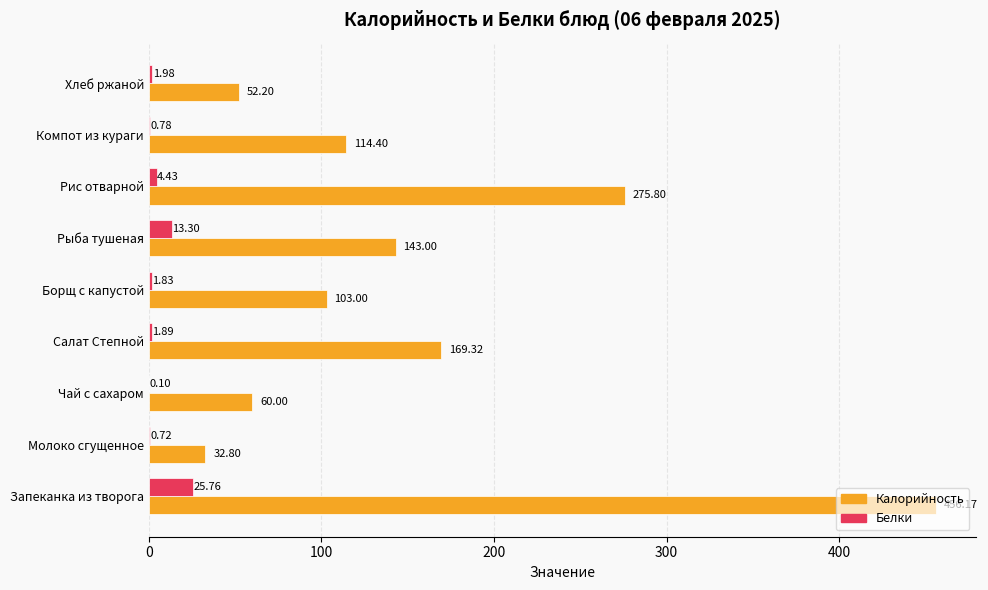

What are all the series names shown in the legend?

Калорийность, Белки